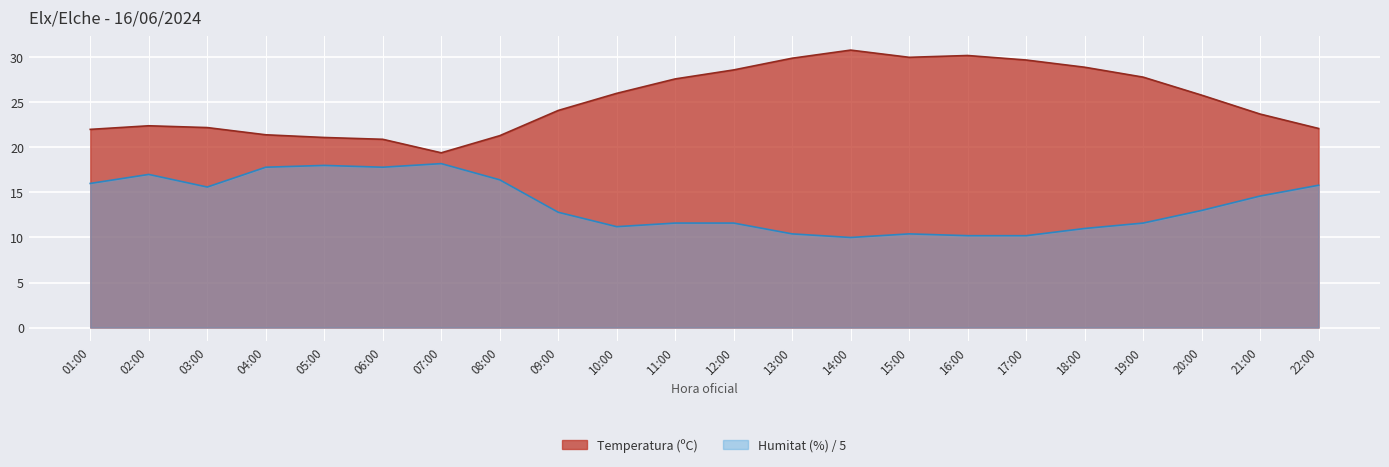

What are all the series names shown in the legend?

Temperatura (ºC), Humitat (%) / 5